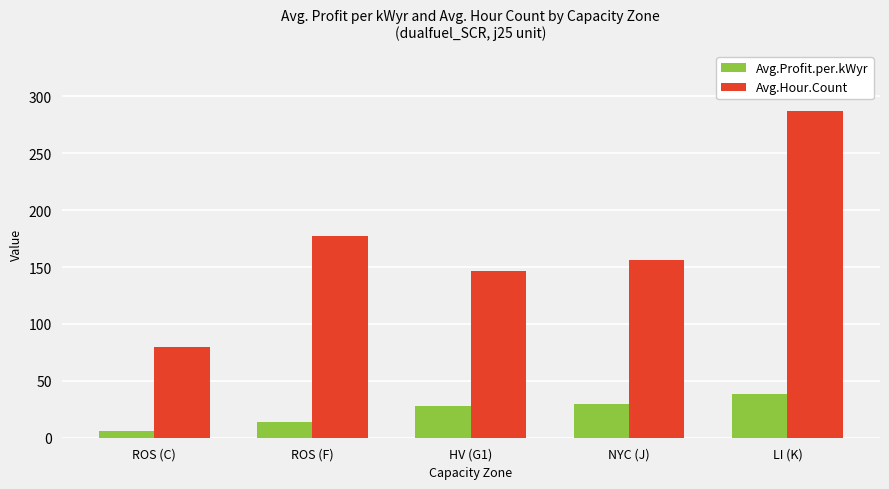

Is the value of Avg.Profit.per.kWyr at HV (G1) greater than the value of Avg.Hour.Count at HV (G1)?

No